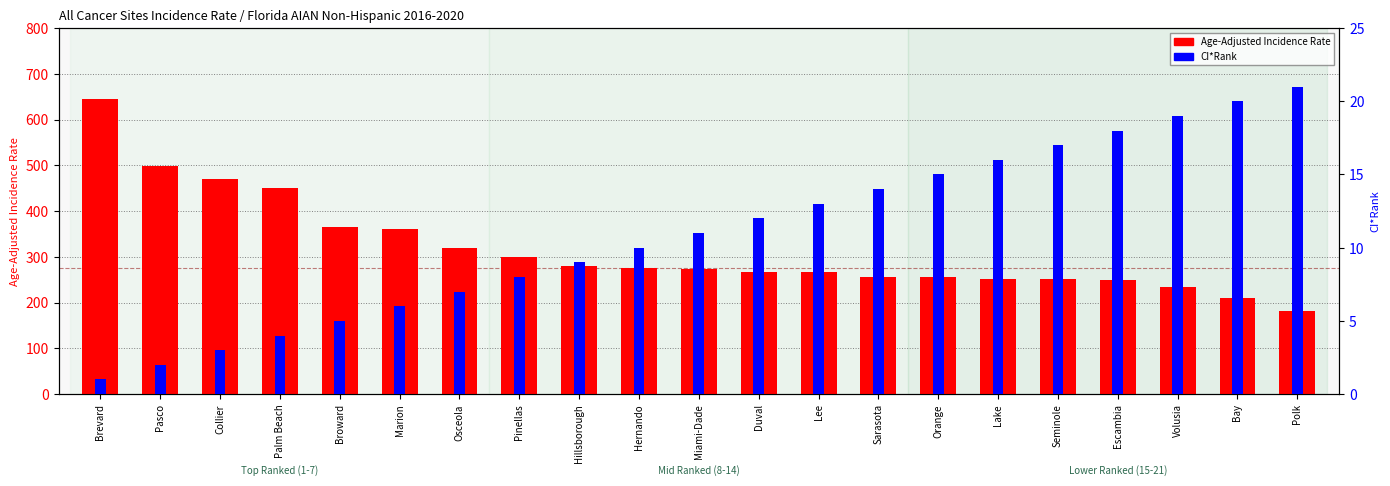

What is the difference between the highest and lowest values at Polk?

159.6